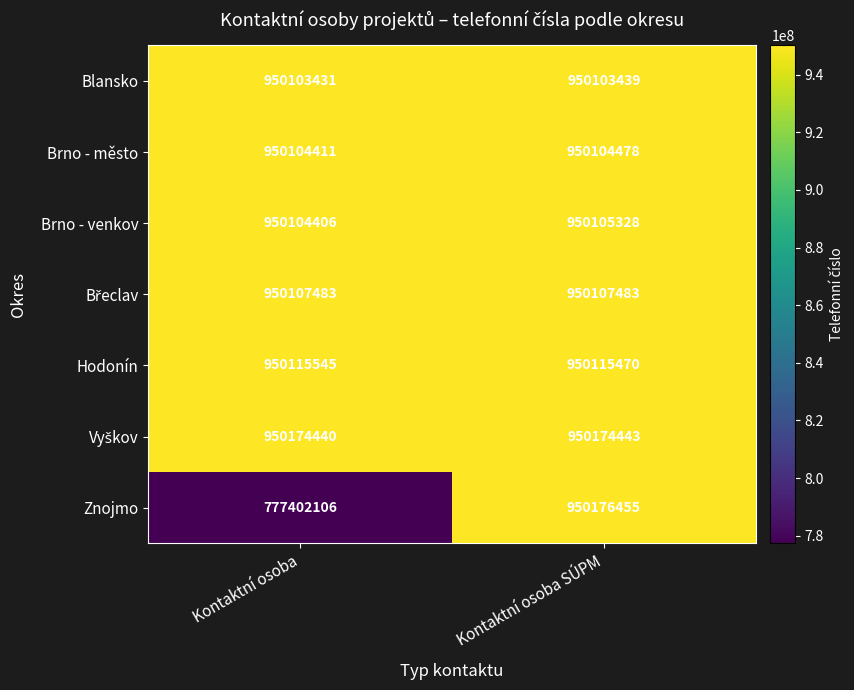

What is the difference between the maximum and minimum values in the Brno - venkov series?

922